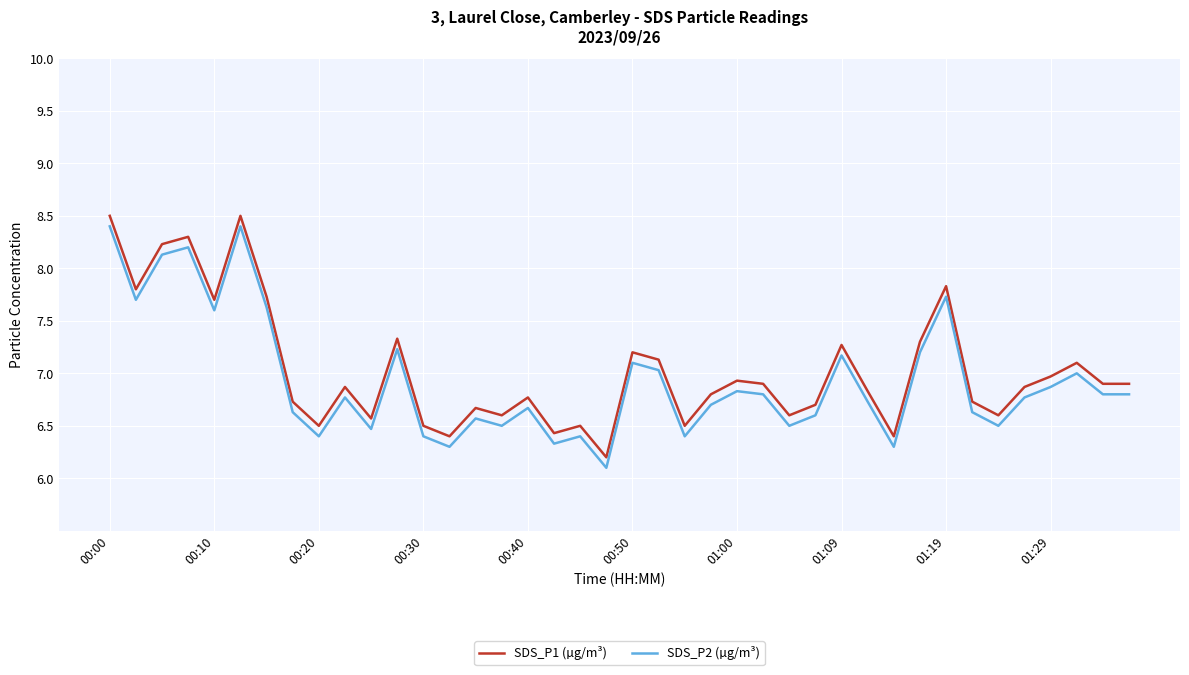

List the series in order of their peak value, highest first.

SDS_P1 (µg/m³), SDS_P2 (µg/m³)